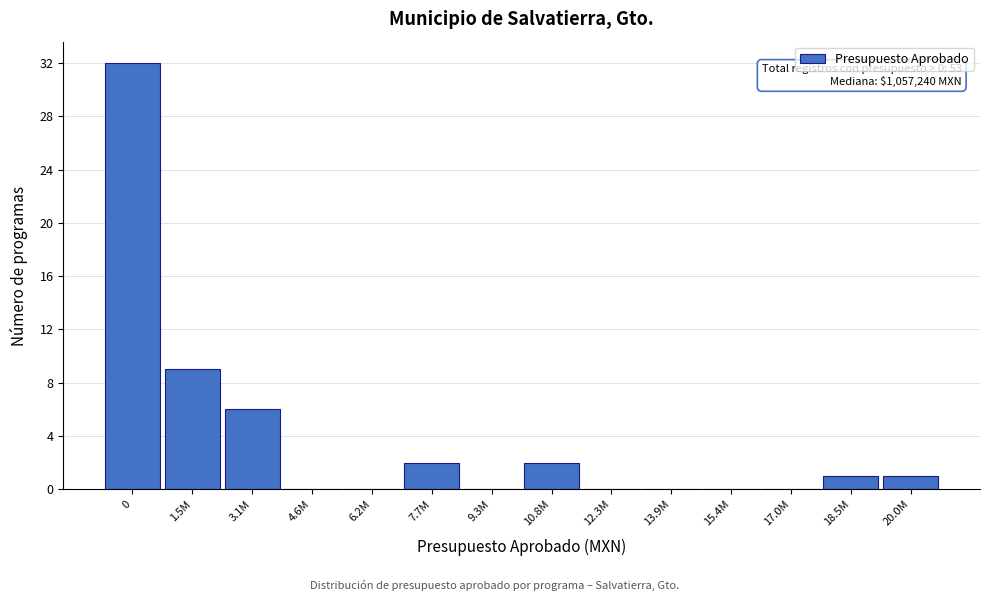

Reading left to right, extract all data points from this chart.

0=32	1.5M=9	3.1M=6	4.6M=0	6.2M=0	7.7M=2	9.3M=0	10.8M=2	12.3M=0	13.9M=0	15.4M=0	17.0M=0	18.5M=1	20.0M=1